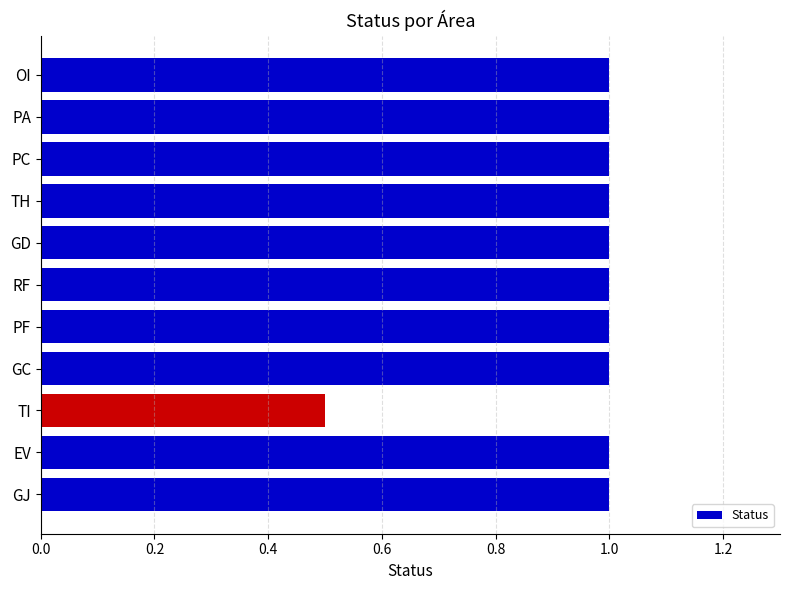

Is it true that the value at PF is 1.0?

True